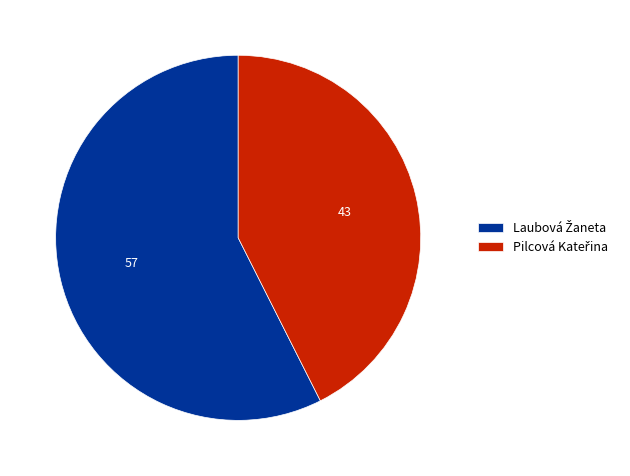

Is there any slice that represents more than half of the pie?

Yes